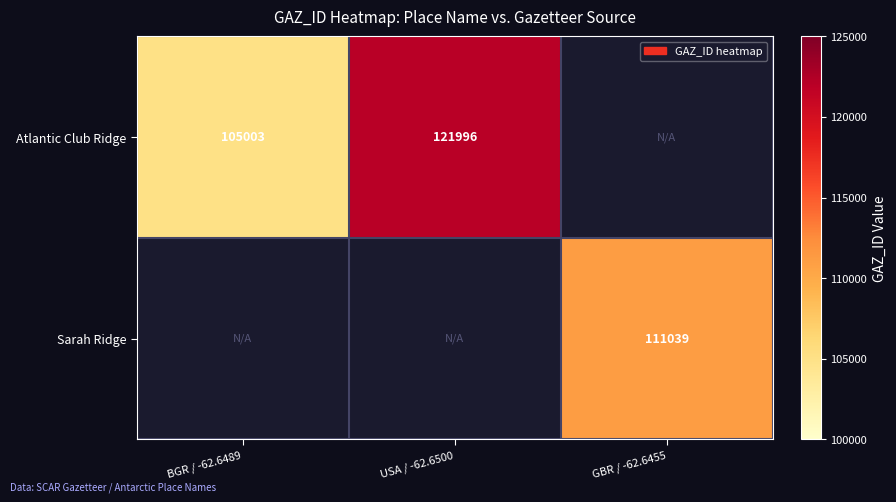

The Sarah Ridge series shows 111039 at GBR / -62.6455. True or false?

True